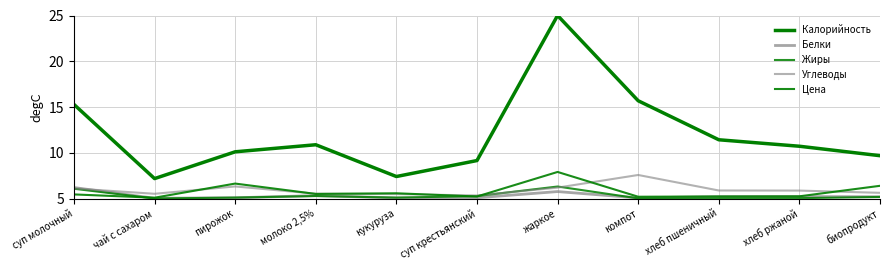

Is this an area chart (filled region under the line)?

No